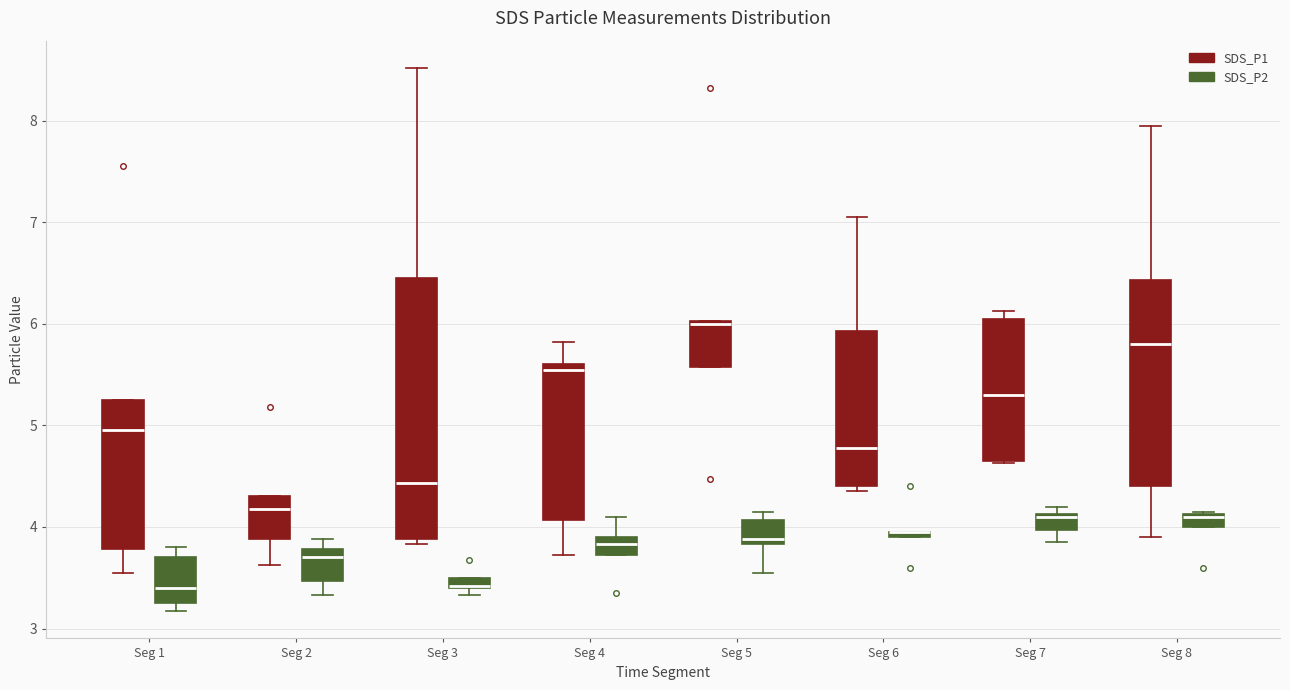

Which box is the tallest, from its lower edge to its upper edge?

Seg 3 (SDS_P1)